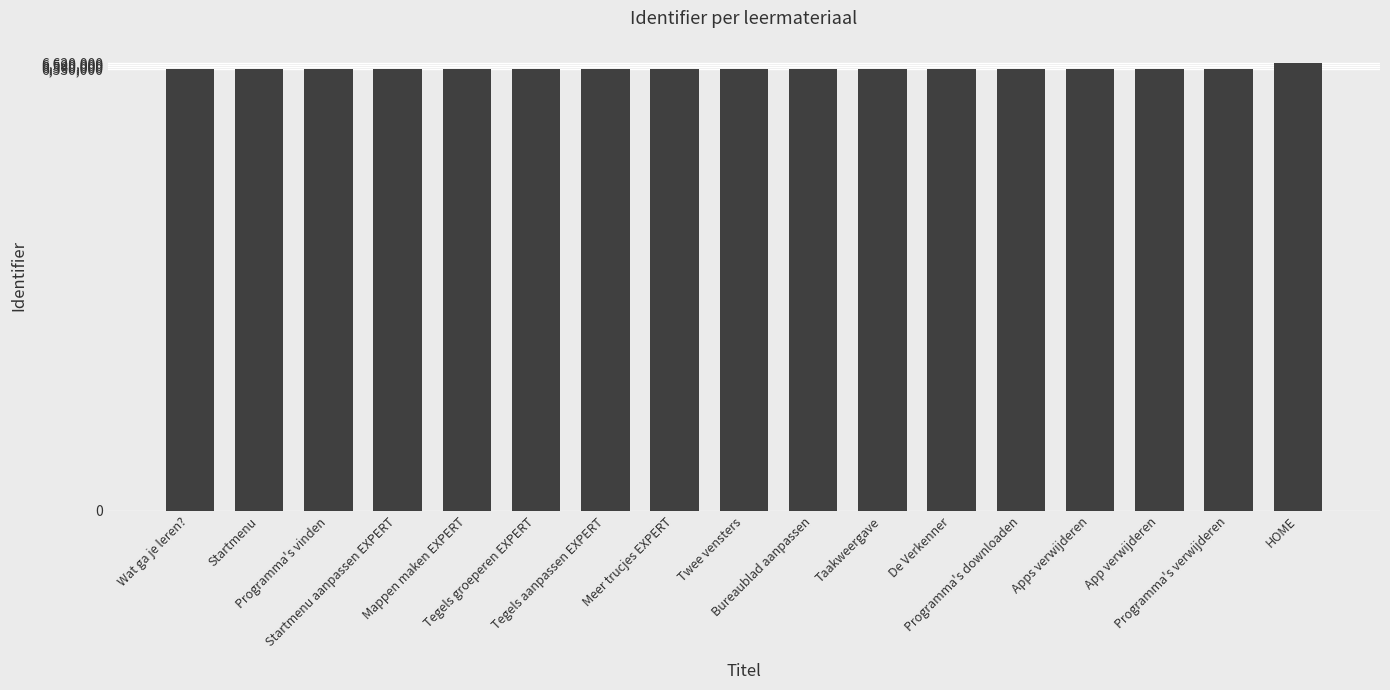

What is the sum of the values at Apps verwijderen and Bureaublad aanpassen?

13059971